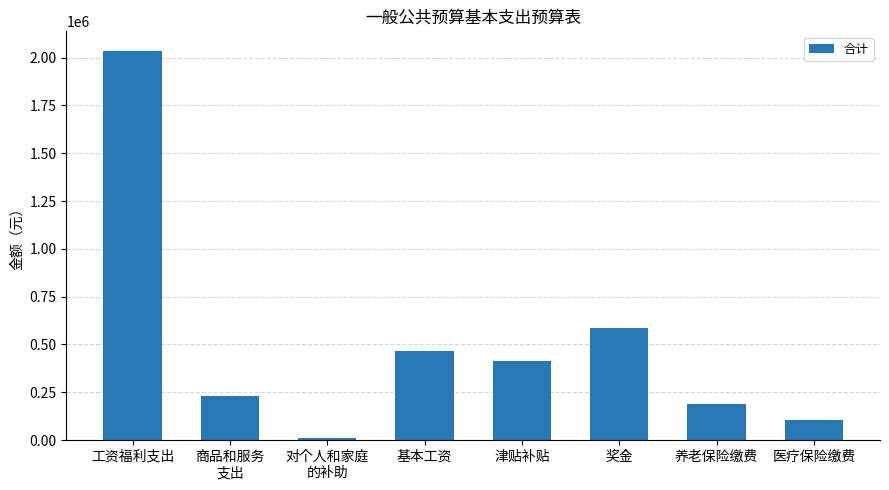

True or false: the data shows 585908.0 at 奖金.

True